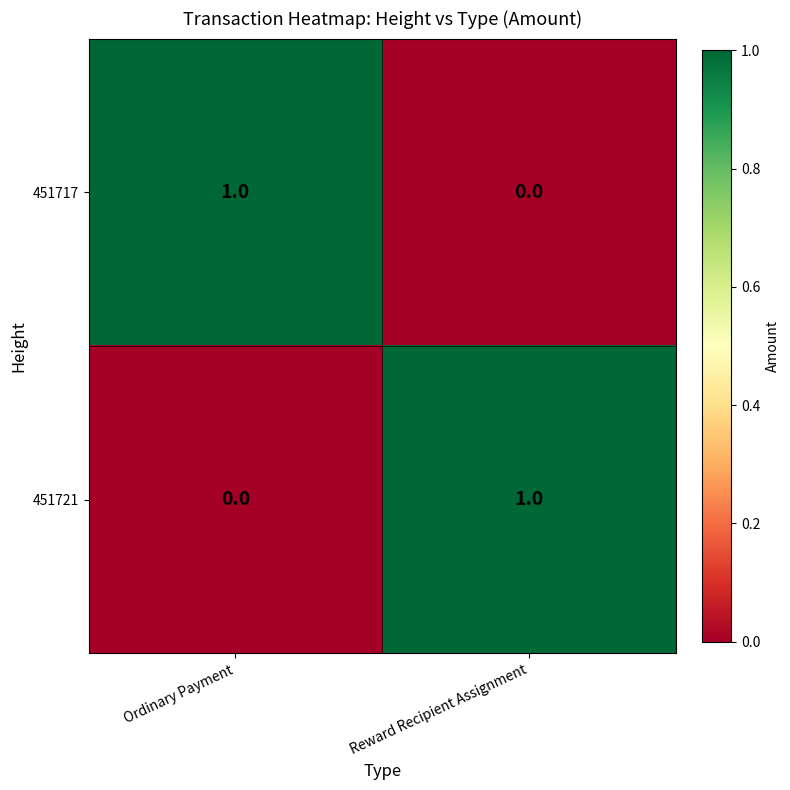

Which category has the highest value in the 451721 series?

Reward Recipient Assignment